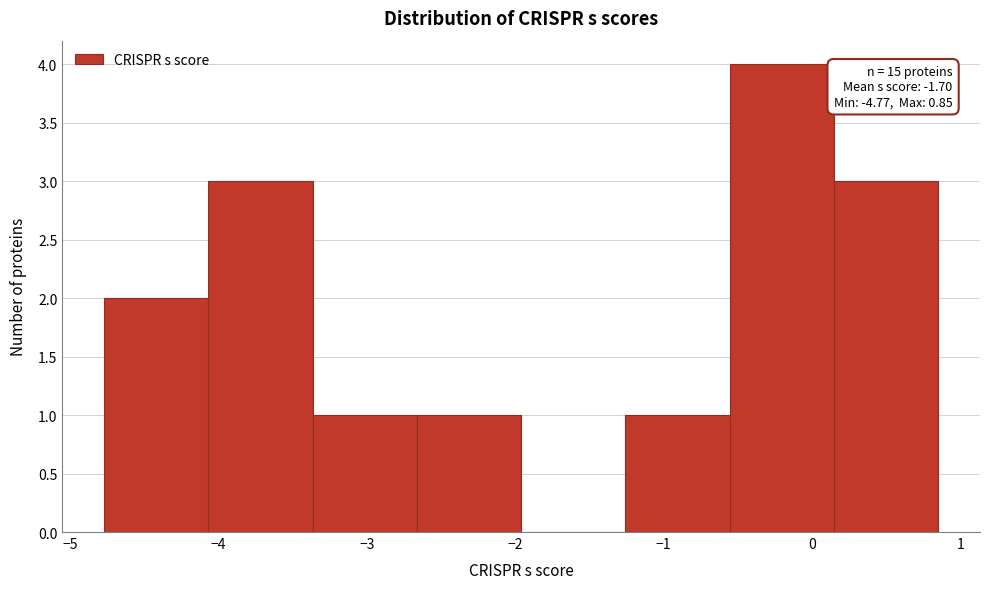

Over which range of the x-axis is the bar tallest?

-0.6 to 0.1